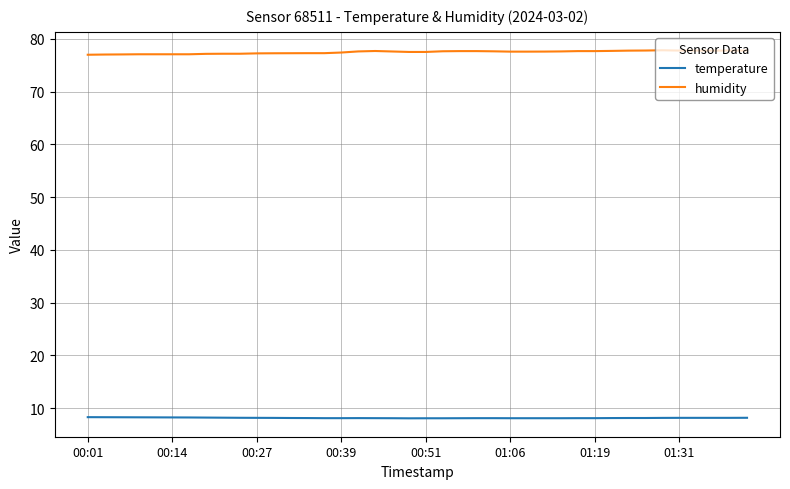

Rank the series by their maximum value, from lowest to highest.

temperature, humidity